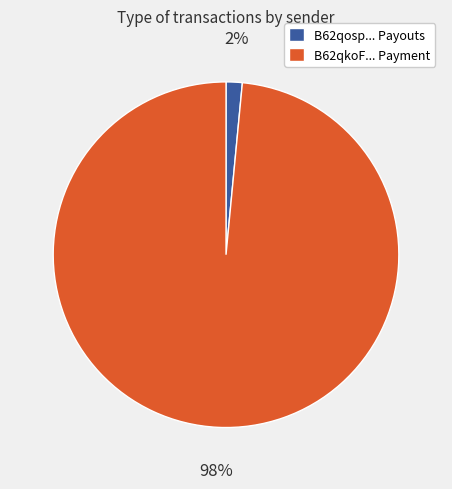

Is there a majority slice in this chart?

Yes